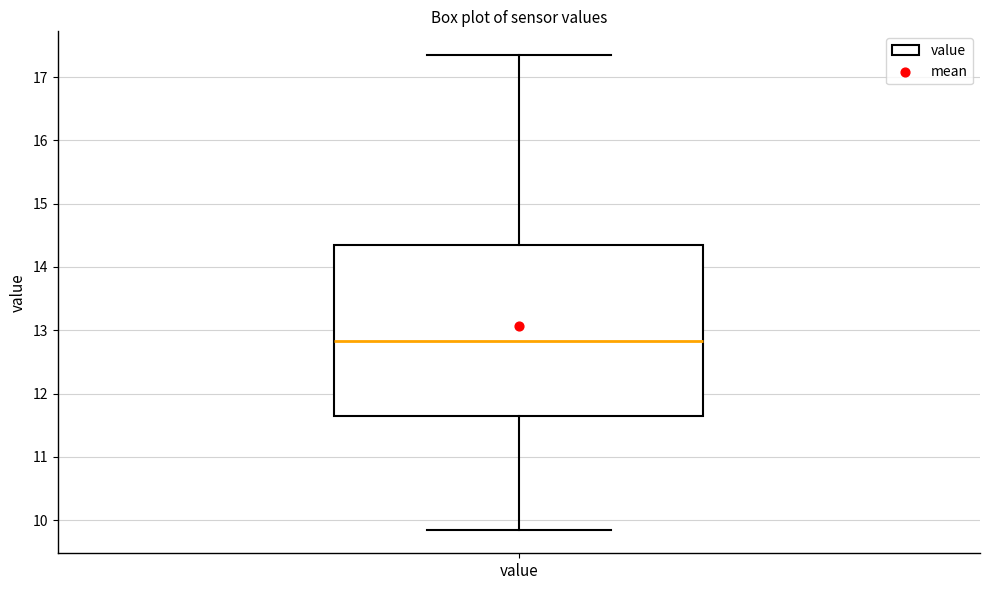

Transcribe this box plot: give where the median line is, the range the box spans, and where the two whiskers end, as read against the y-axis. The values are not printed on the chart, so give them approximately, as read against the axis.

median 12.8, box 11.6 to 14.3, whiskers 9.9 to 17.4